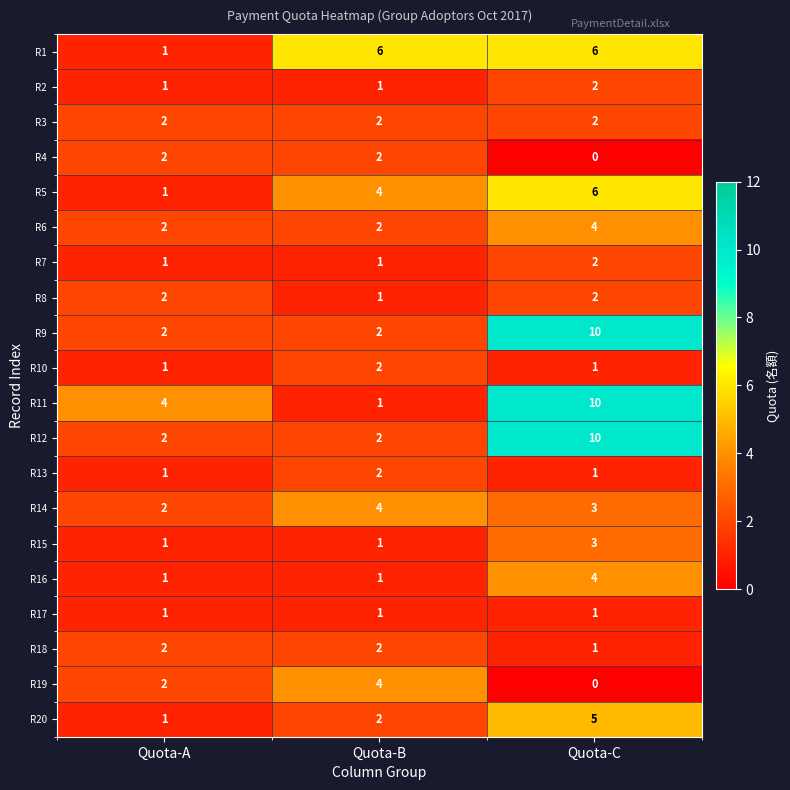

What is the total value across all series at Quota-A?

32